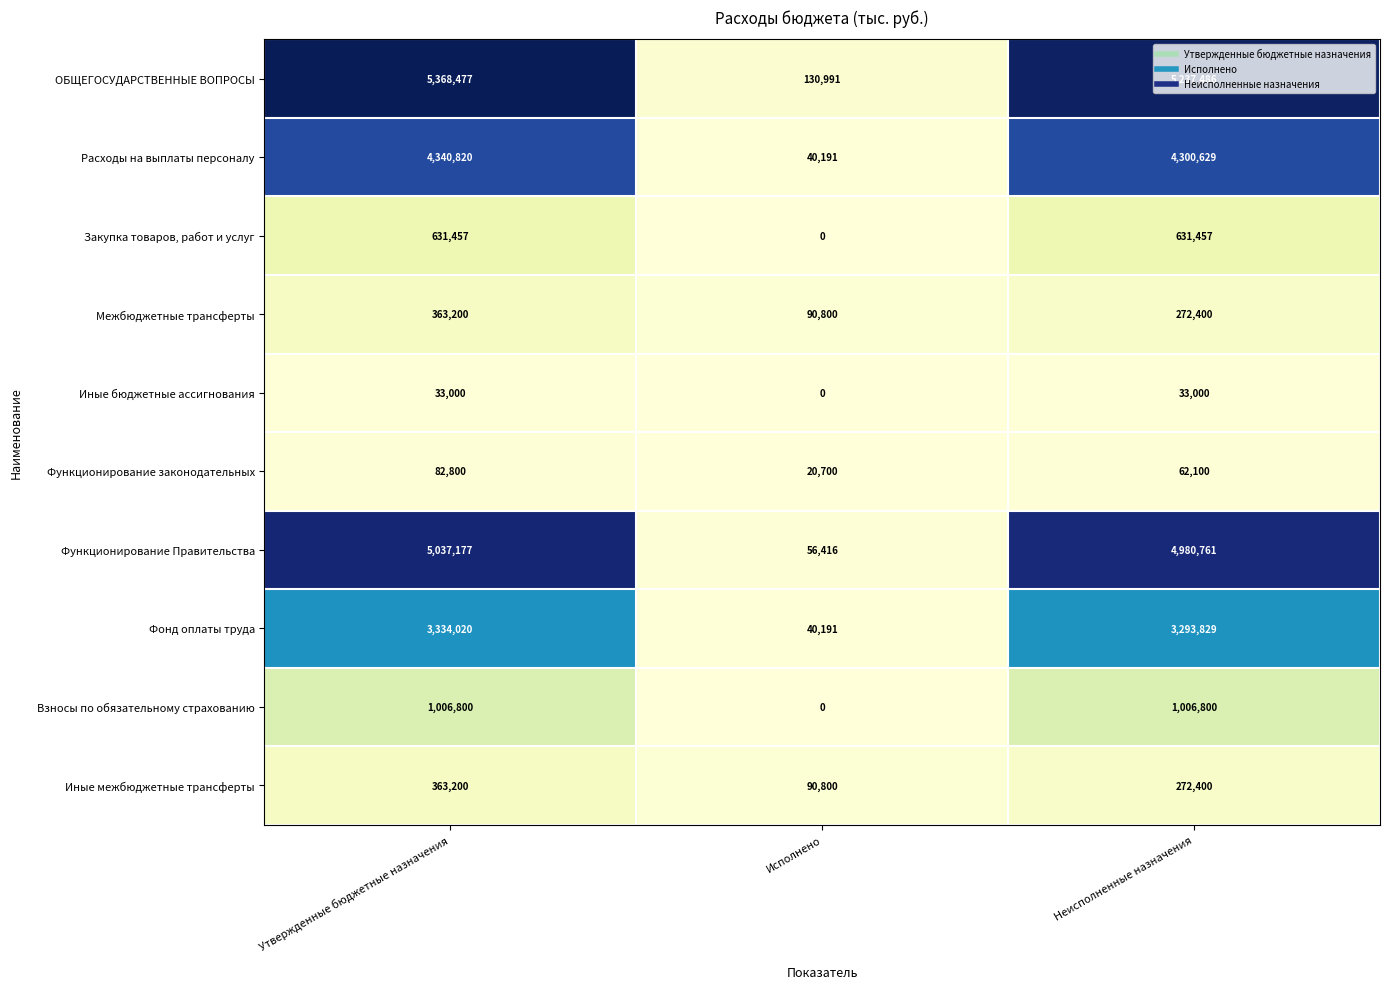

True or false: Фонд оплаты труда has a value of 3334020 at Утвержденные бюджетные назначения.

True